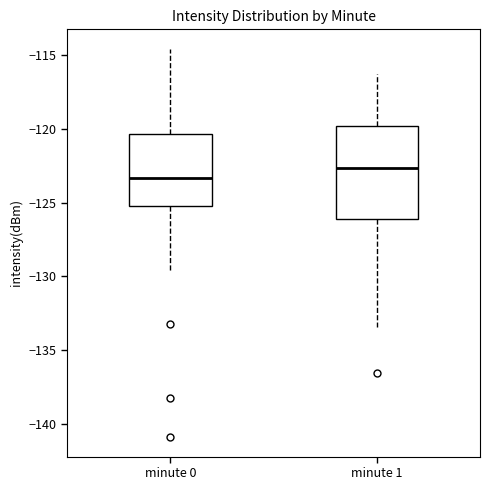

Reading left to right, transcribe this box plot: for each box, give where its median line is, the range the box spans, and where its two whiskers end, as read against the y-axis. The values are not printed on the chart, so give them approximately, as read against the axis.

minute 0: median -123.5, box -125.0 to -120.5, whiskers -129.5 to -114.5
minute 1: median -122.5, box -126.0 to -120.0, whiskers -133.5 to -116.5